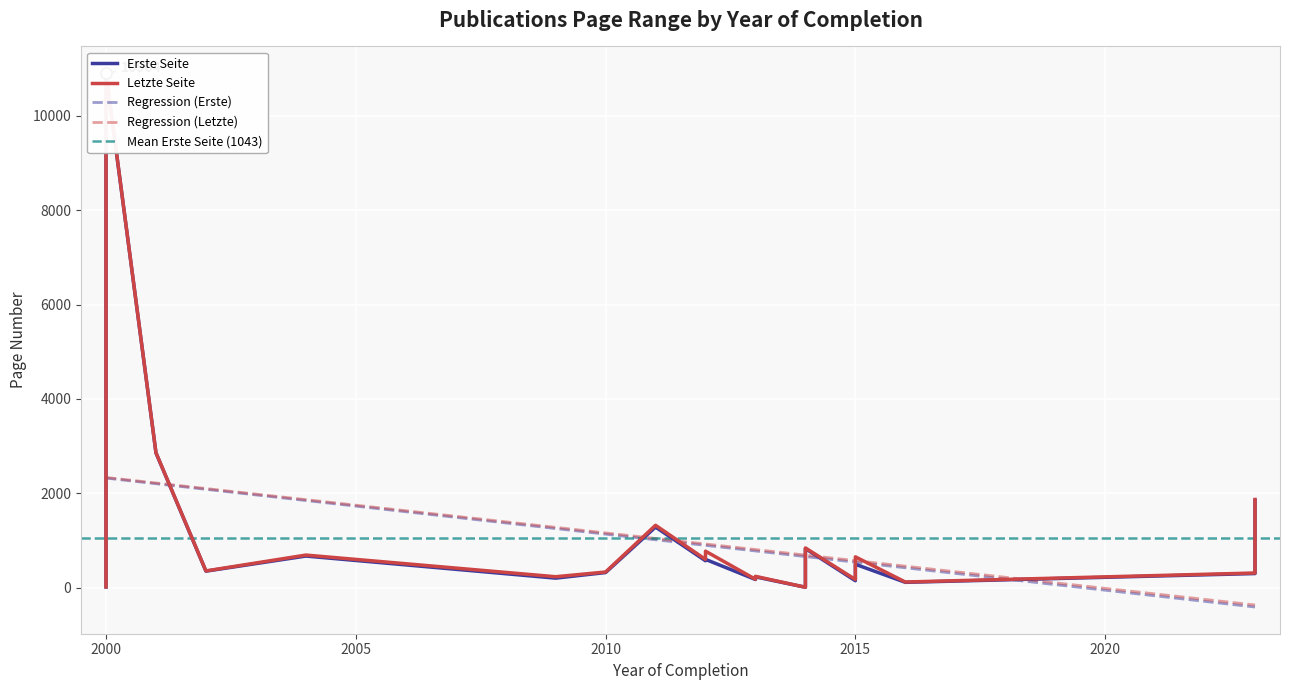

At which category is the sum across all series the highest?

2000